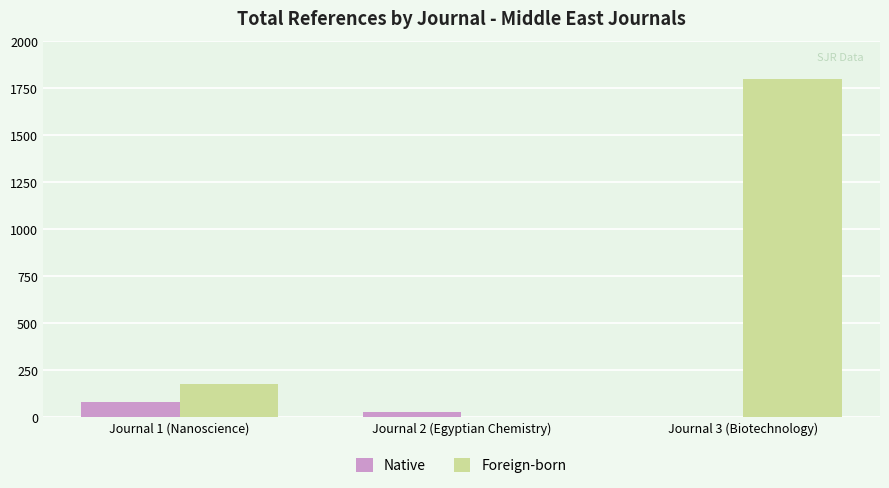

Reading right to left, what are all the values shown in this chart?

Native: Journal 3 (Biotechnology)=0	Journal 2 (Egyptian Chemistry)=27	Journal 1 (Nanoscience)=81
Foreign-born: Journal 3 (Biotechnology)=1800	Journal 2 (Egyptian Chemistry)=0	Journal 1 (Nanoscience)=178